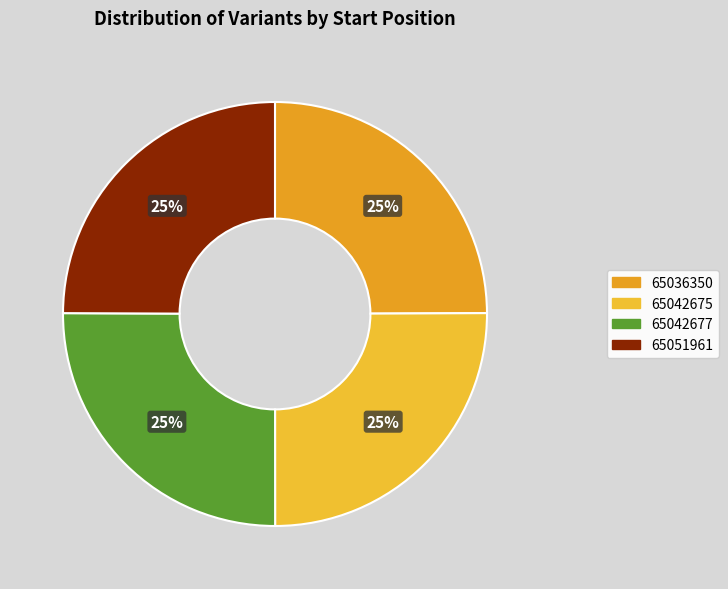

Count the number of slices in the pie.

4